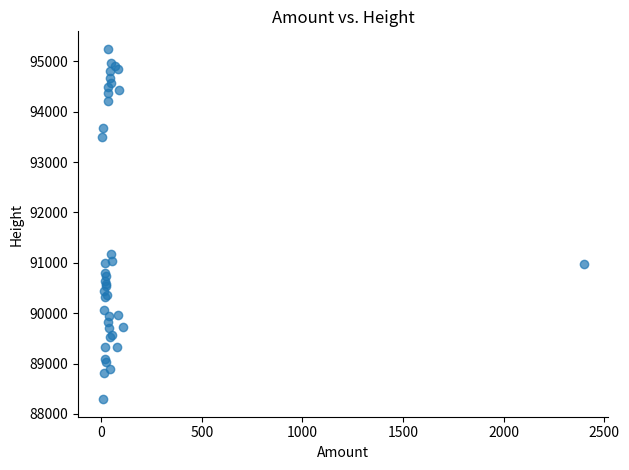

What Y value in the scatter plot is closest to 91769?

91179